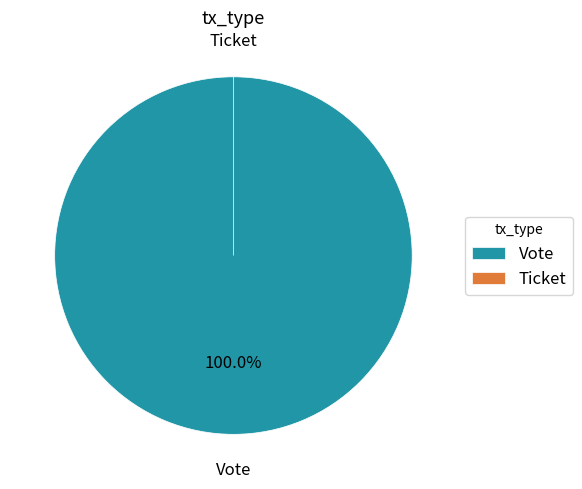

To the nearest percent, what portion does Vote represent?

100%